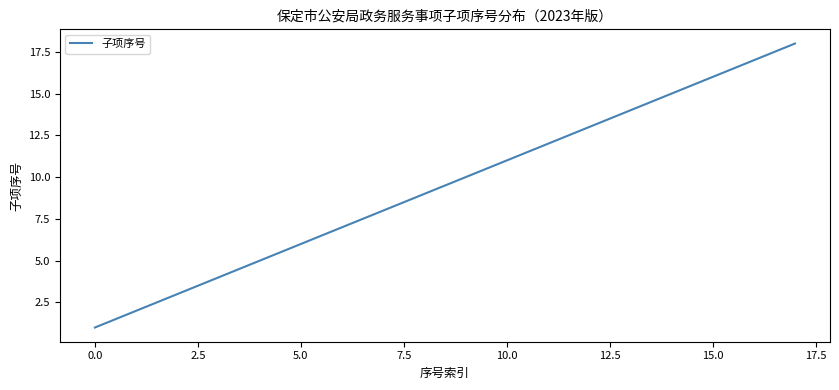

What is the greatest value displayed?

18